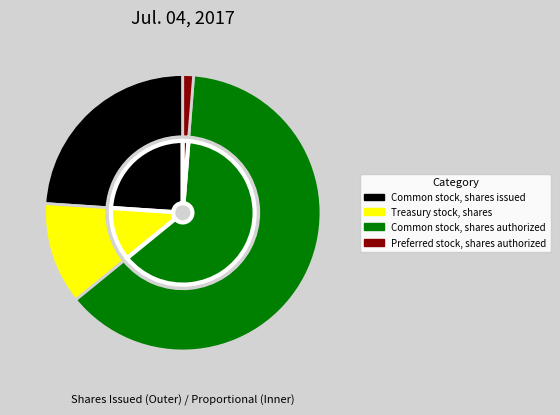

Count the number of slices in the pie.

4